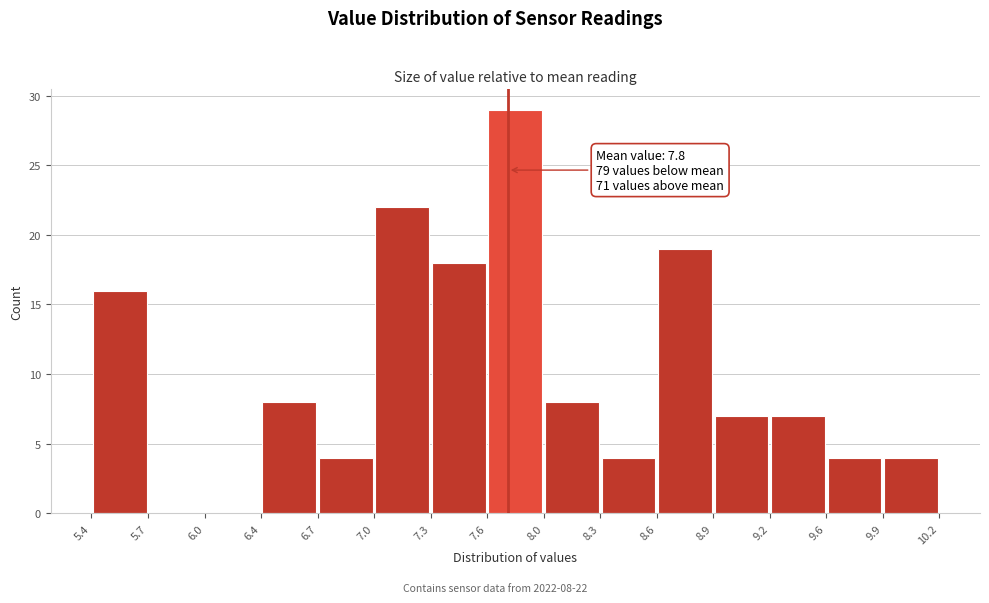

Which range on the x-axis has the tallest bar?

7.6 to 8.0